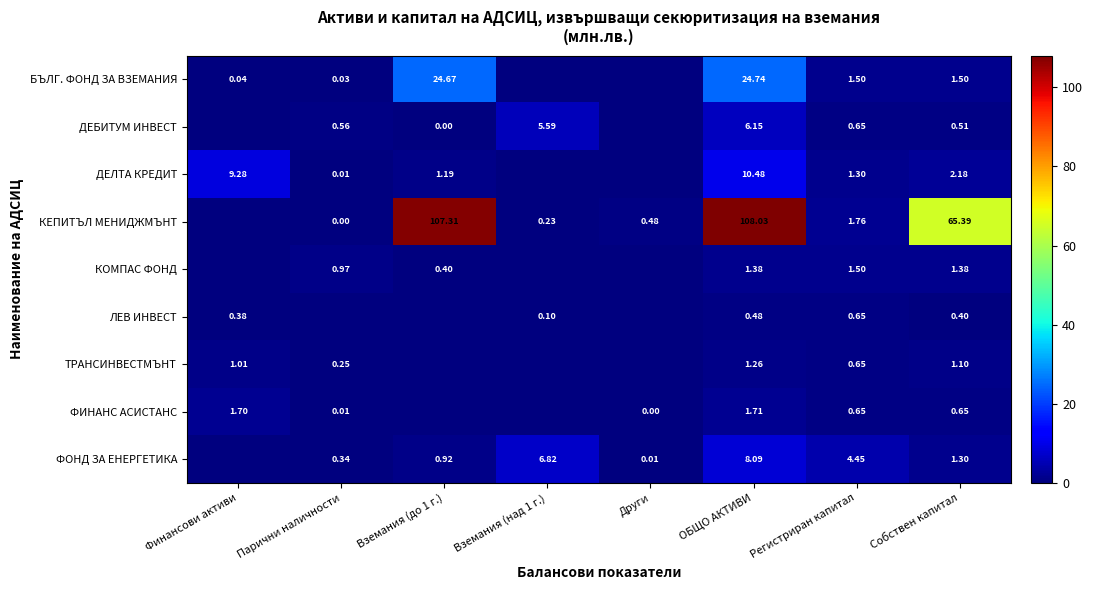

Is the value of ФИНАНС АСИСТАНС at Регистриран капитал greater than the value of ФОНД ЗА ЕНЕРГЕТИКА at Вземания (над 1 г.)?

No